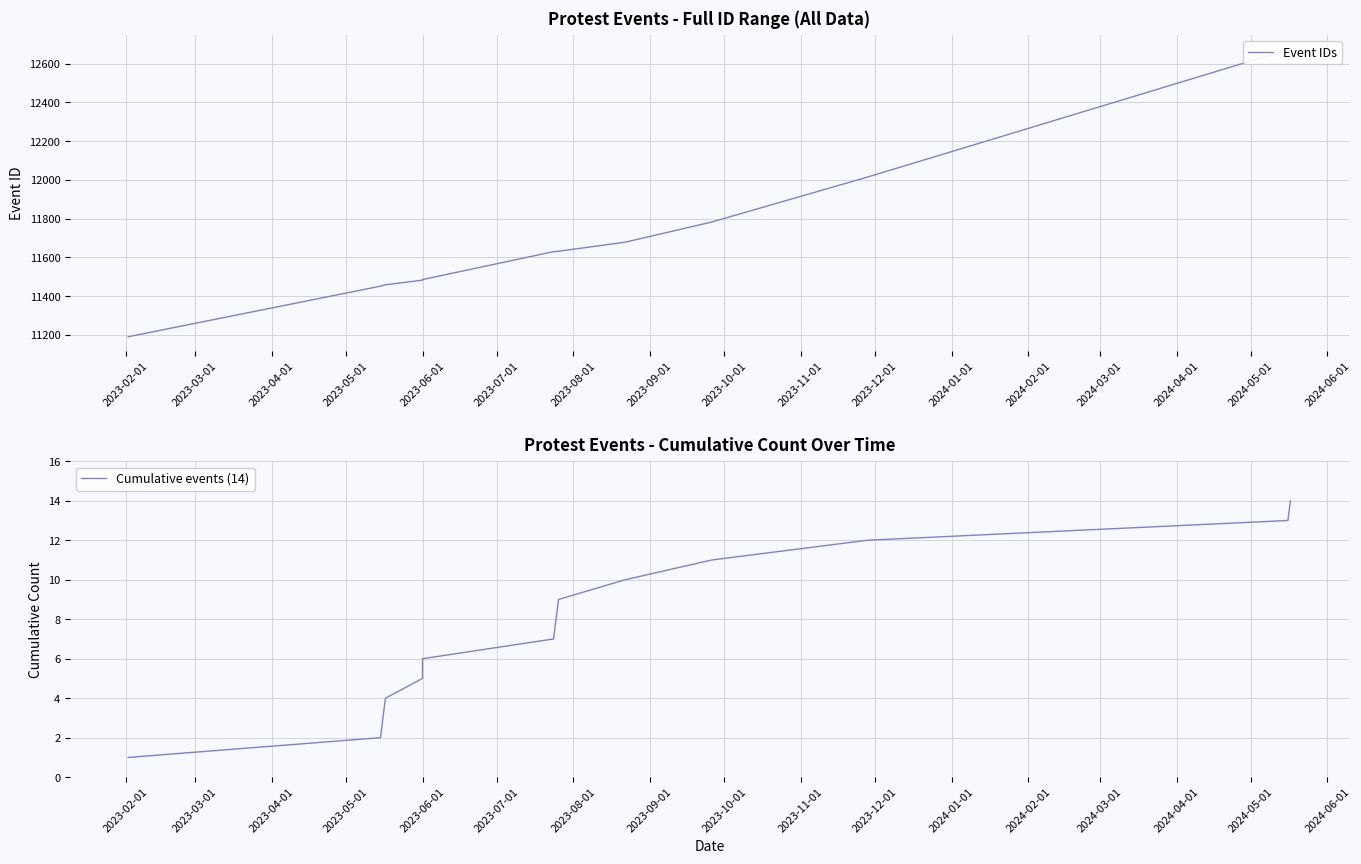

Which series changed the most between 2023-08-01 and 2024-02-01?

Event IDs